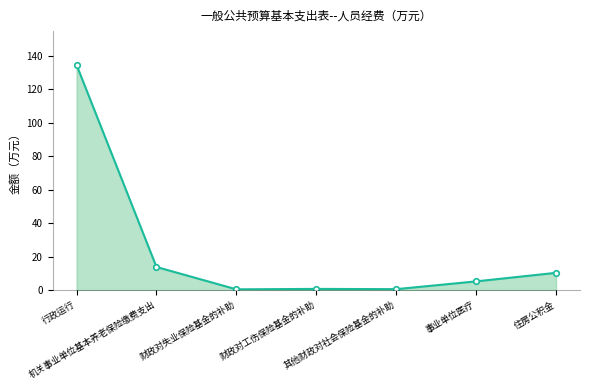

What is the difference between the maximum and second lowest values?

133.7